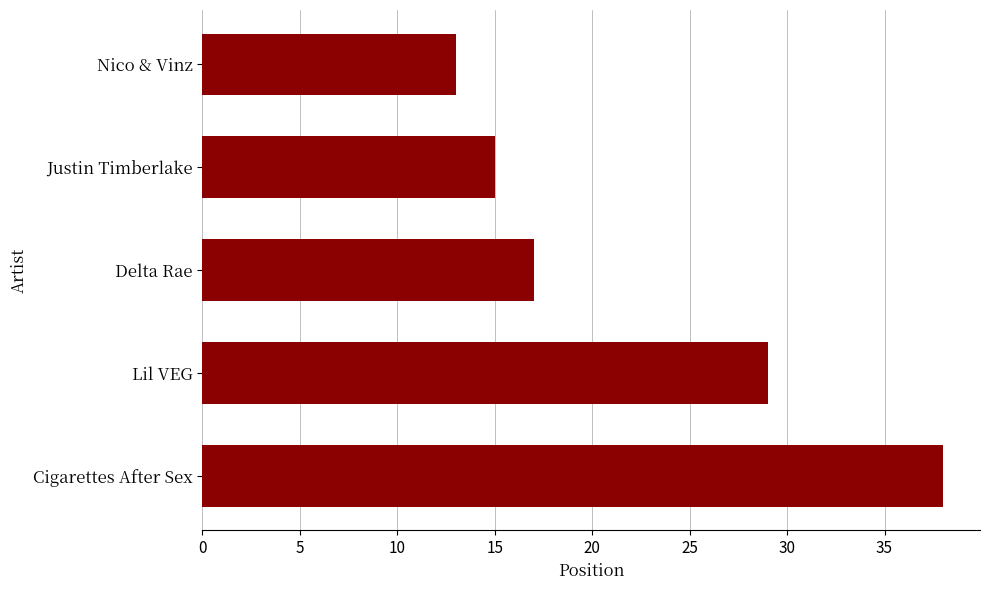

Is it true that the value at Nico & Vinz is 8?

False